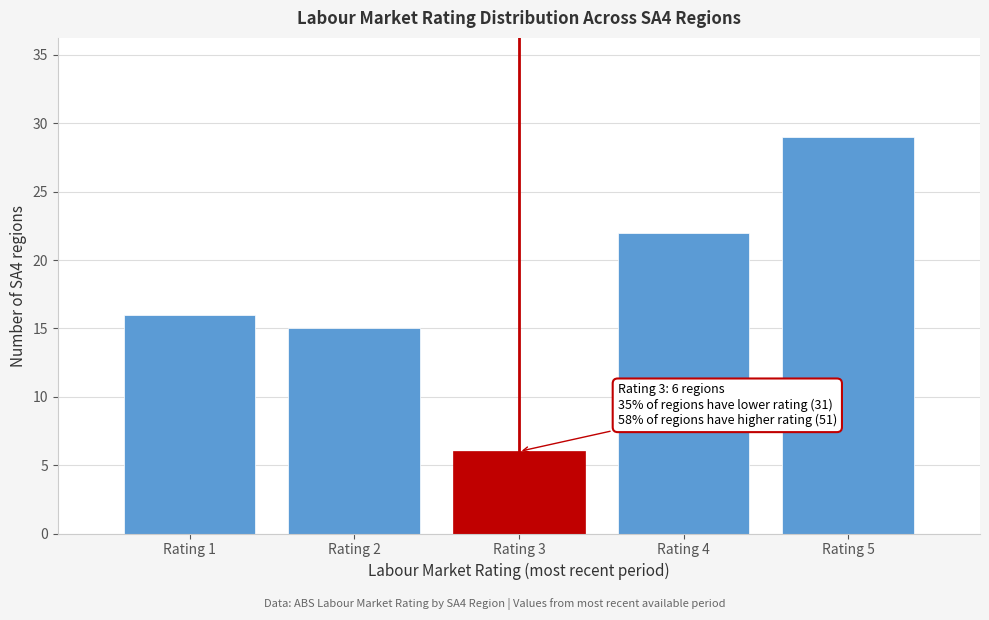

Reading left to right, what are all the values shown in this chart?

16	15	6	22	29